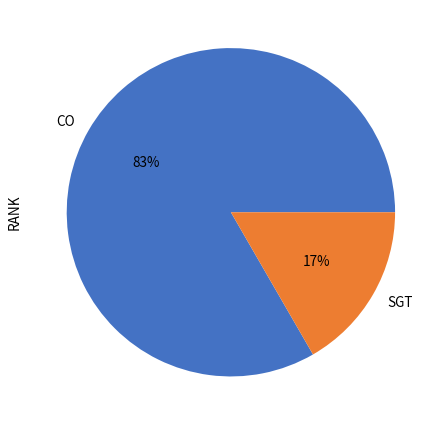

What percentage is the CO slice, to the nearest percent?

83%